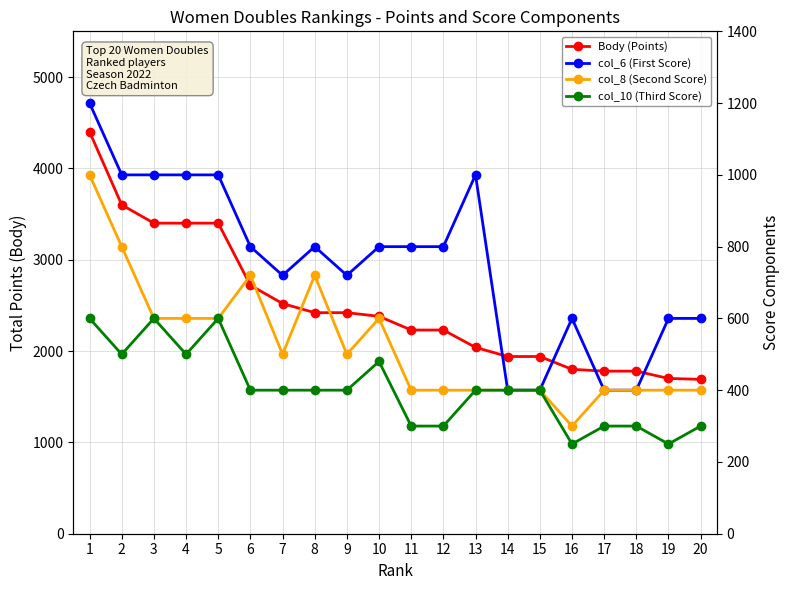

Does the chart display data point markers on the line(s)?

Yes